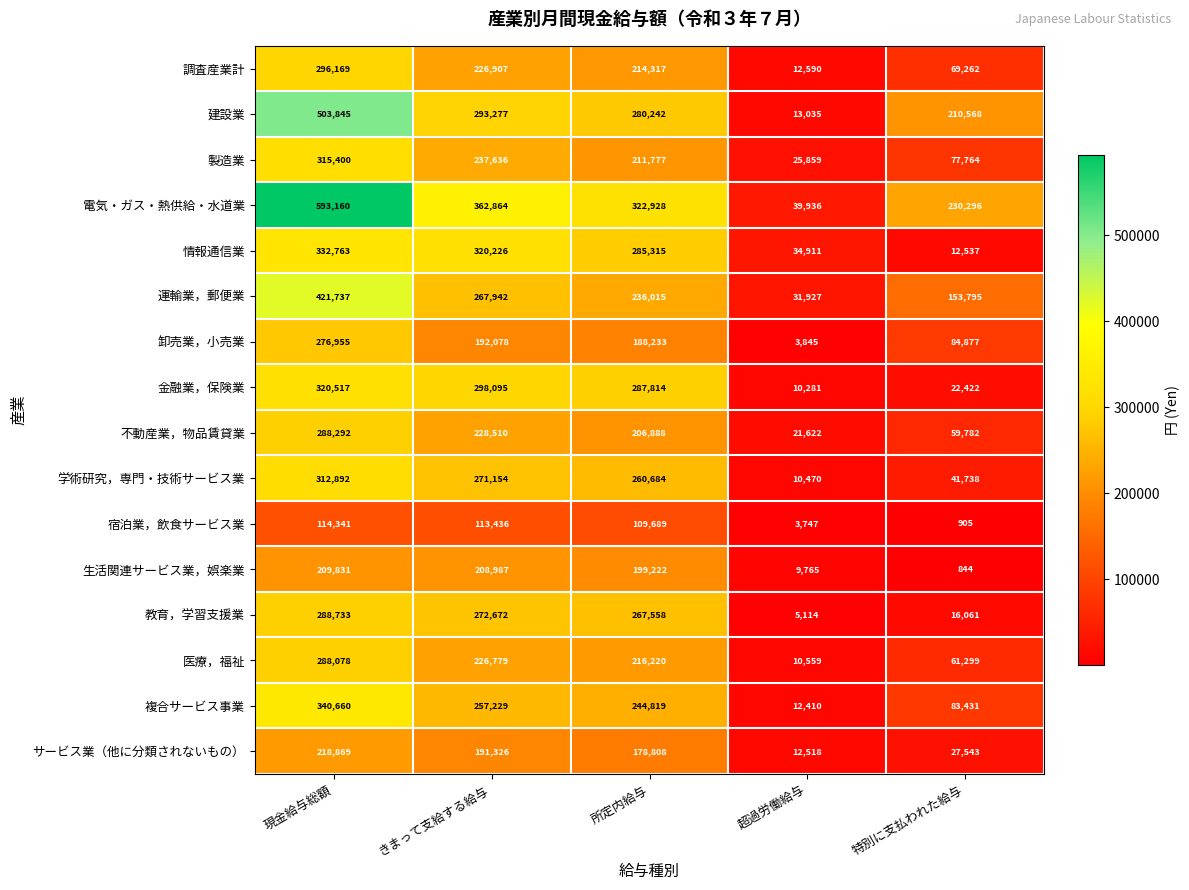

Which series changed the most between きまって支給する給与 and 所定内給与?

電気・ガス・熱供給・水道業